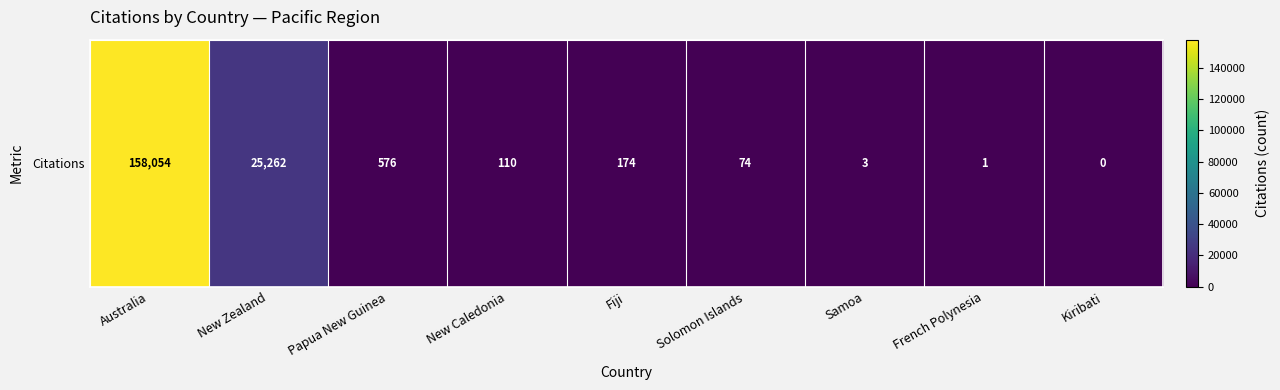

List the labels in order of value, largest first.

Australia, New Zealand, Papua New Guinea, Fiji, New Caledonia, Solomon Islands, Samoa, French Polynesia, Kiribati